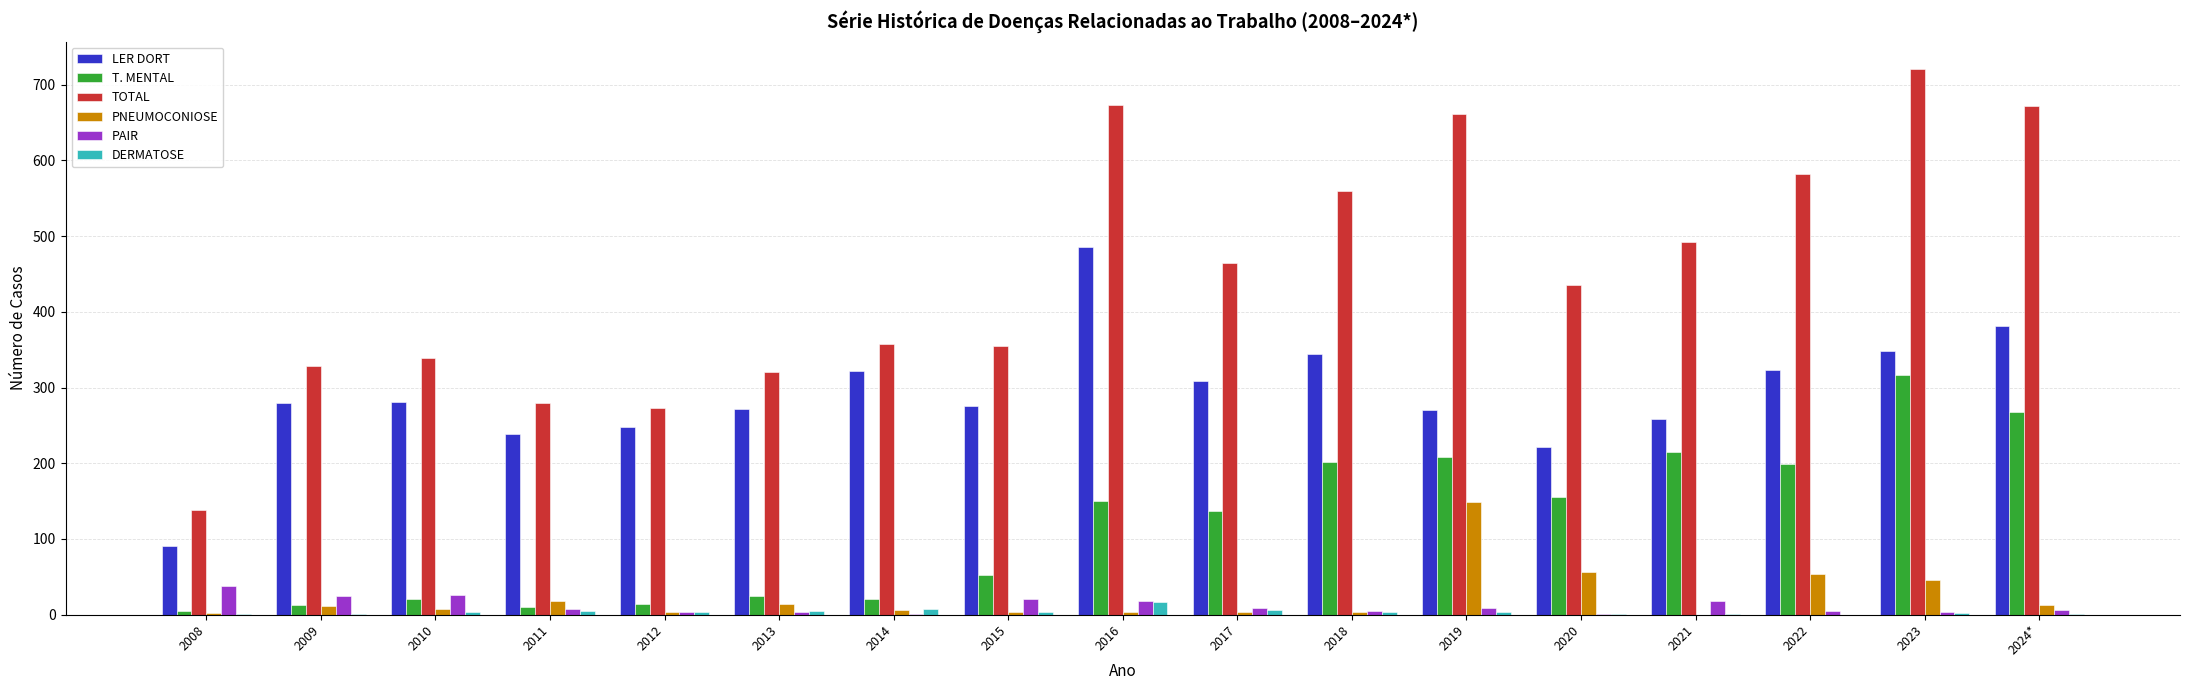

Which series changed the most between 2011 and 2023?

TOTAL